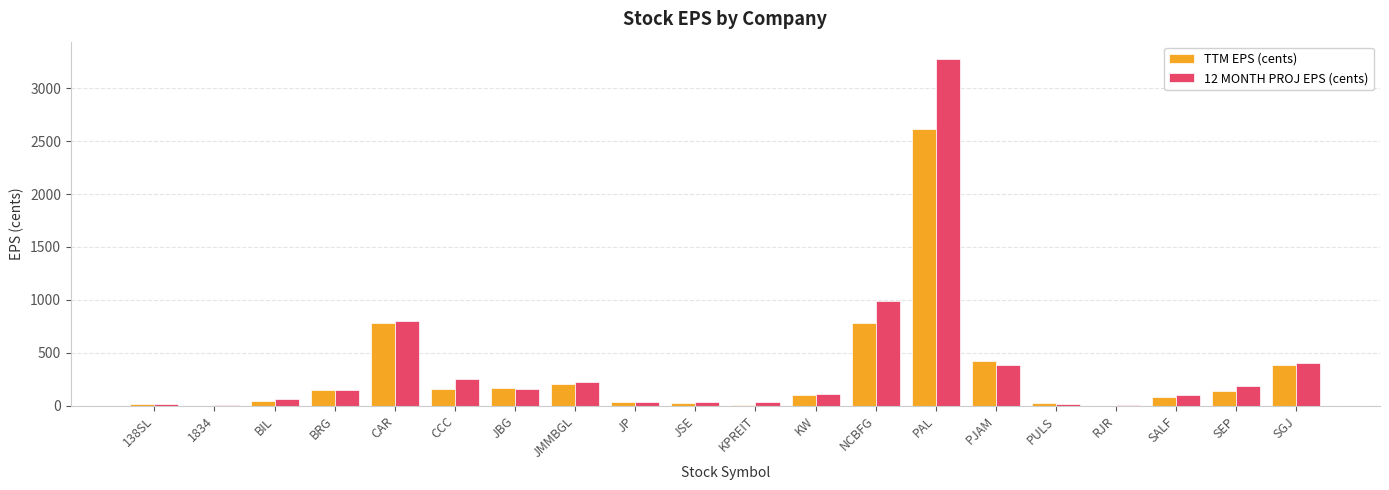

True or false: 12 MONTH PROJ EPS (cents) has a value of 63.3 at CCC.

False